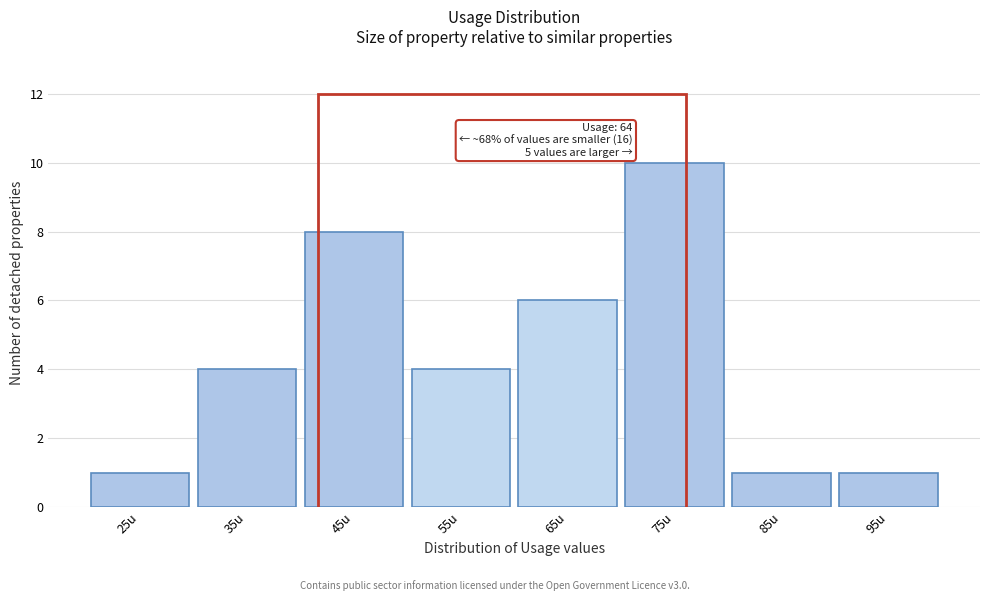

Reading left to right, list all the values displayed in this chart.

1	4	8	4	6	10	1	1